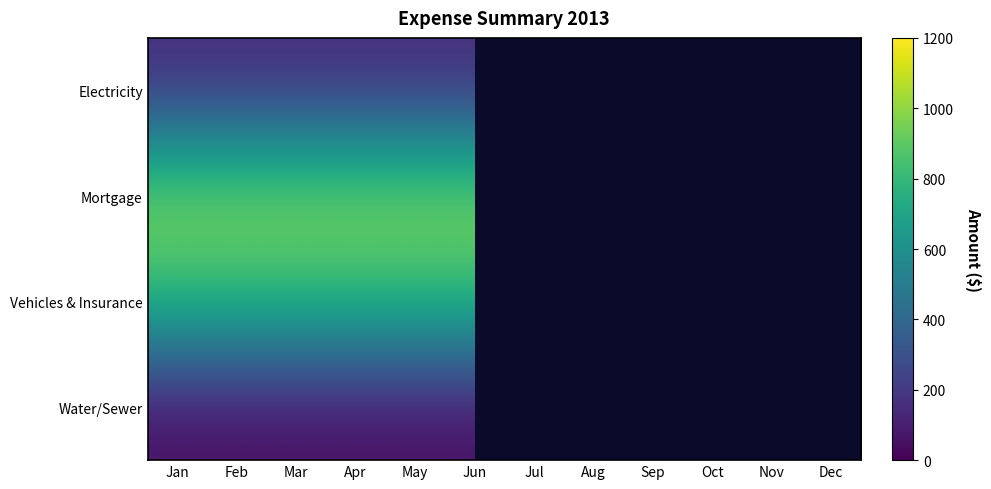

At which category is the sum across all series the highest?

Jan